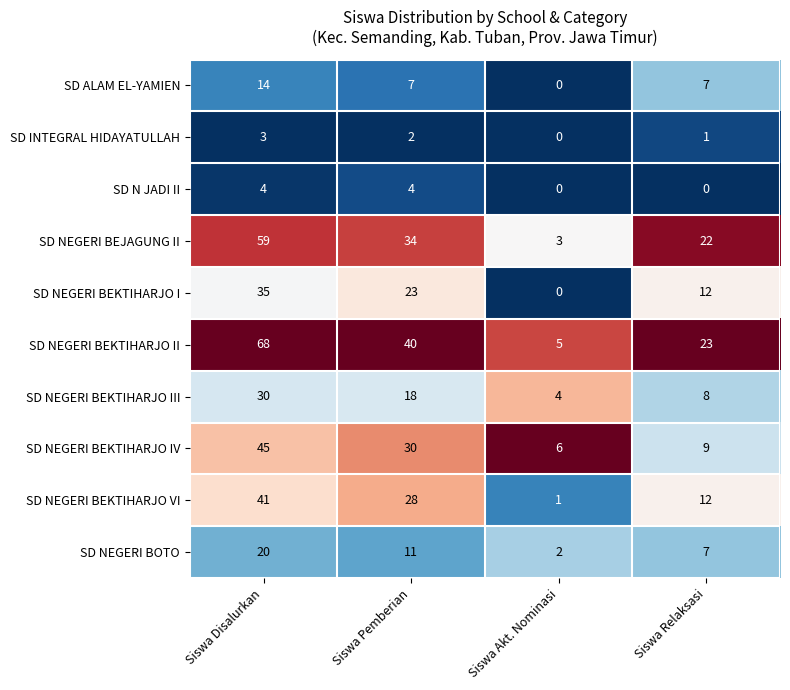

Which series has the largest total across all categories?

SD NEGERI BEKTIHARJO II